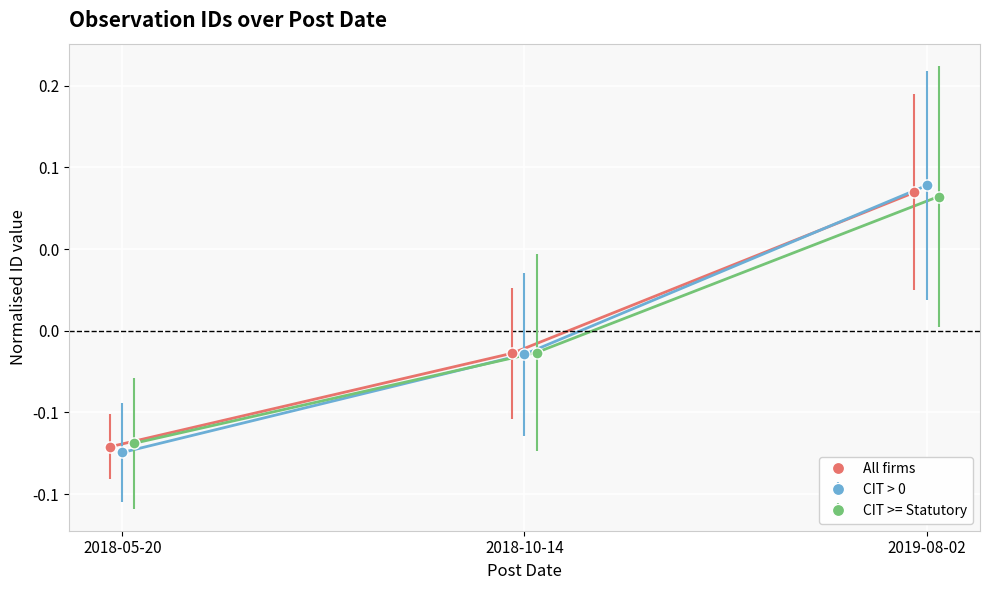

The All firms series shows -0.0 at 2018-10-14. True or false?

False